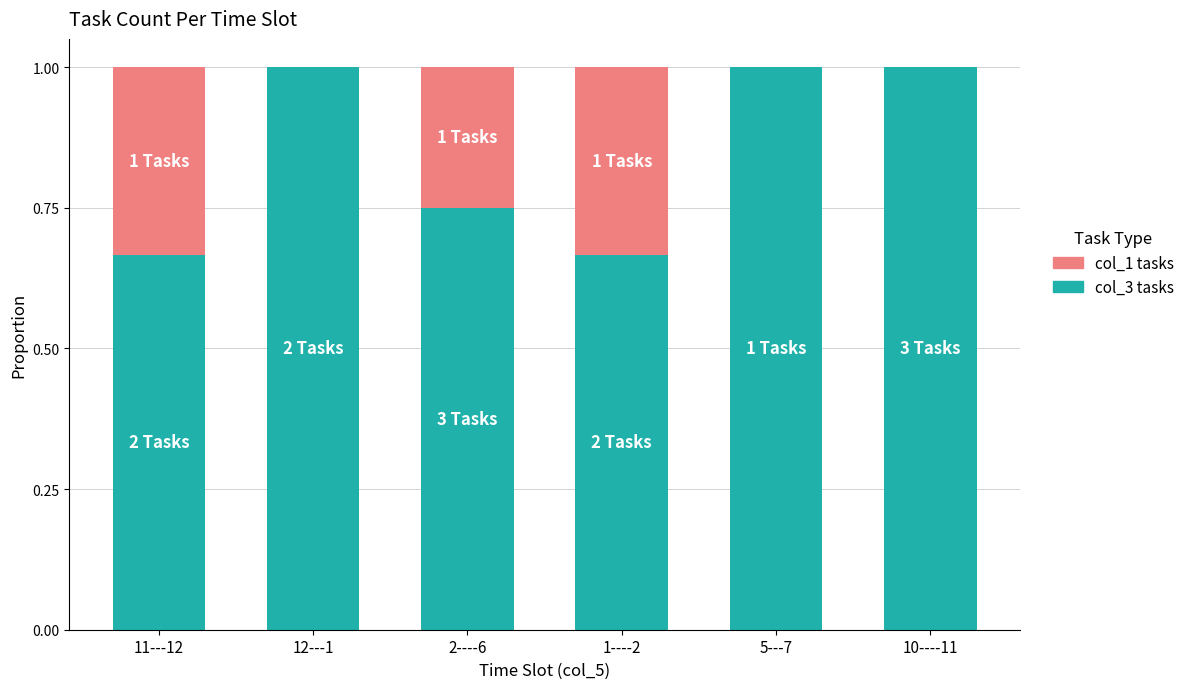

How many series are shown in this chart?

2